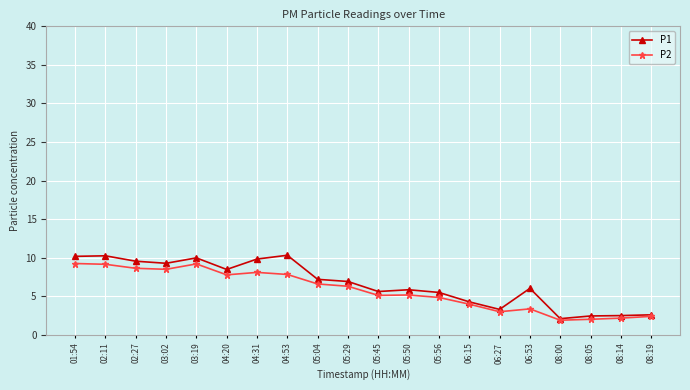

What are all the series names shown in the legend?

P1, P2